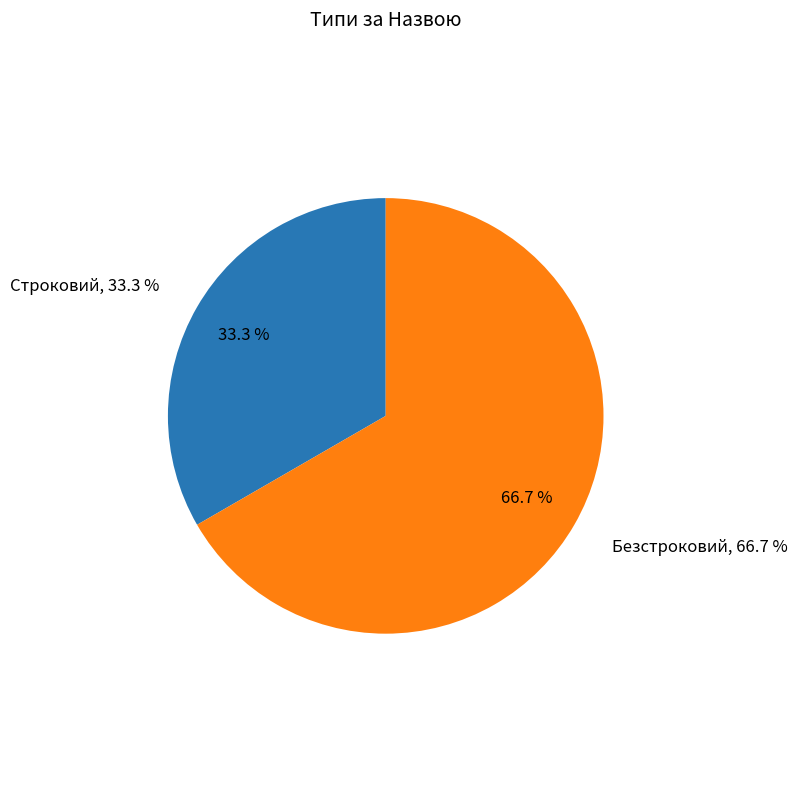

Between Безстроковий and Строковий, which is larger?

Безстроковий